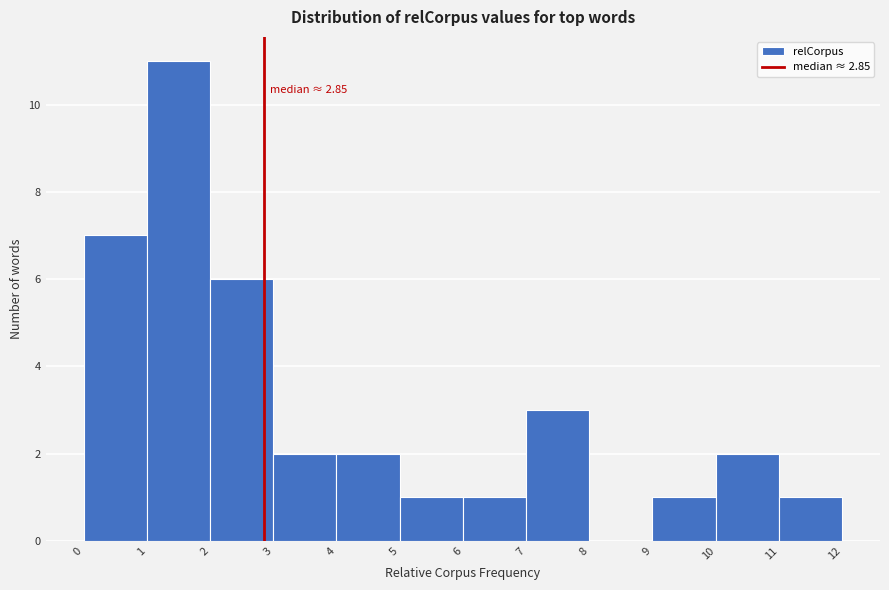

Which range on the x-axis has the tallest bar?

1 to 2